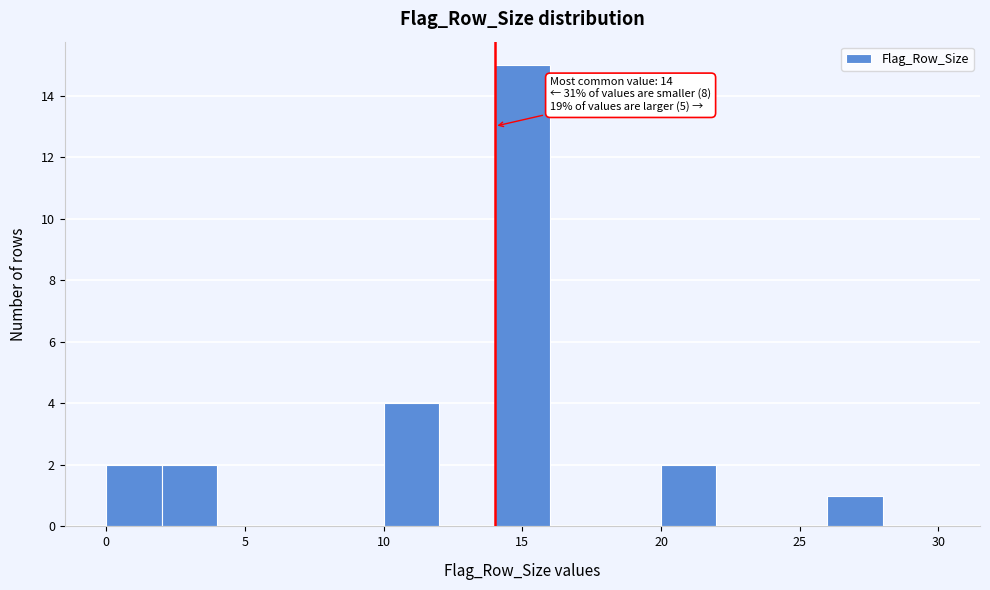

Over which range of the x-axis is the bar tallest?

14 to 16